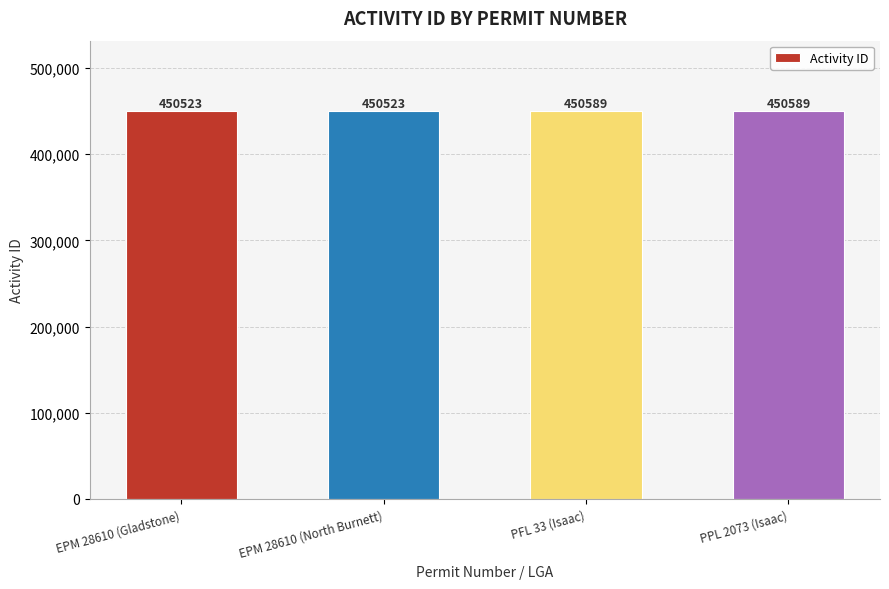

The chart shows a value of 104195 at EPM 28610 (North Burnett). True or false?

False